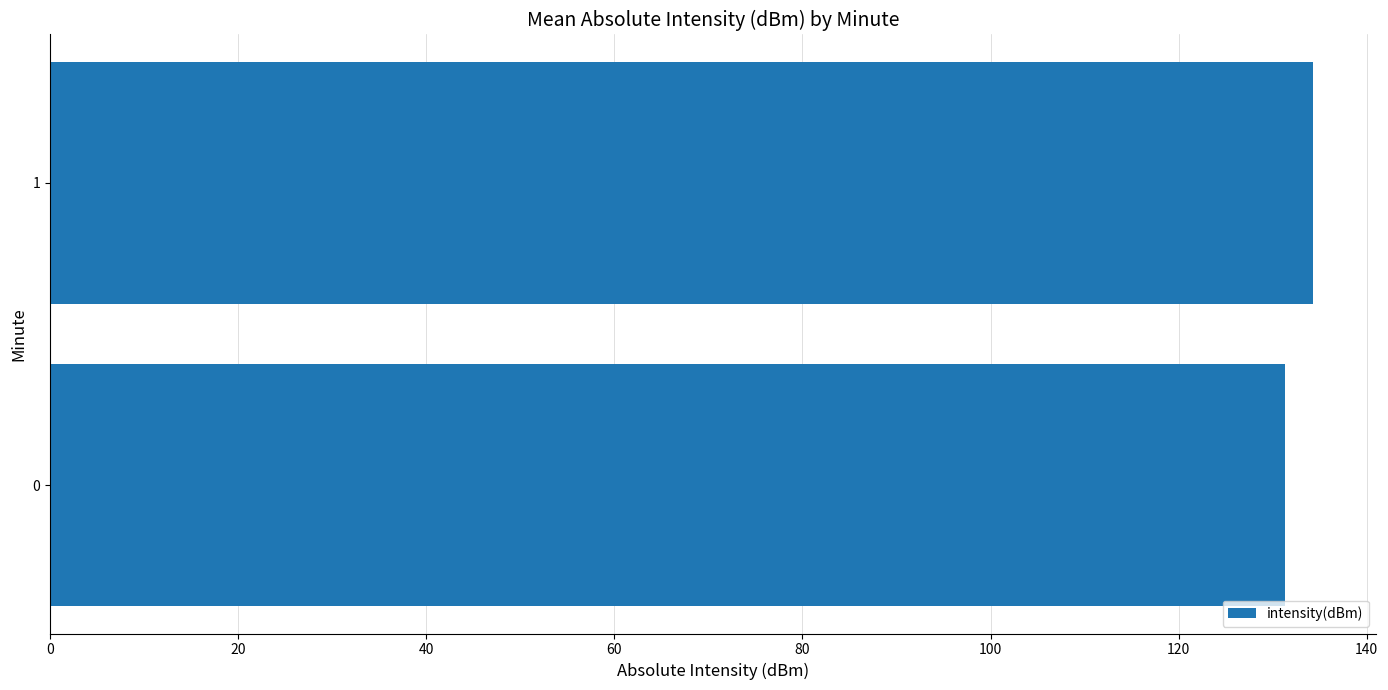

What is the sum of all values?

265.6